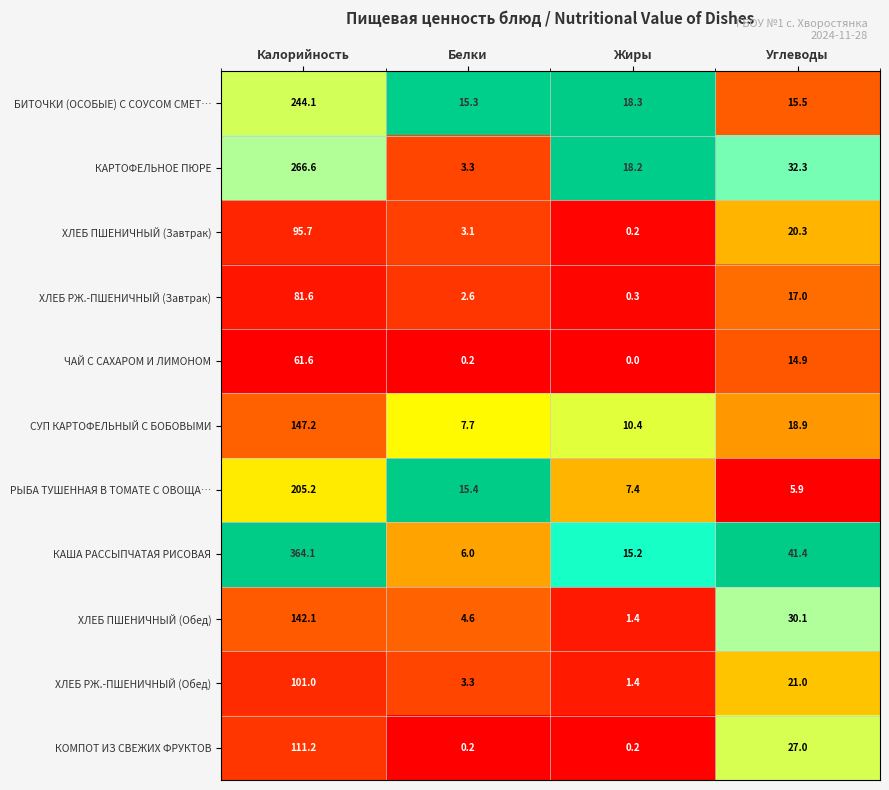

Between Калорийность and Углеводы, which series saw the biggest shift?

КАША РАССЫПЧАТАЯ РИСОВАЯ